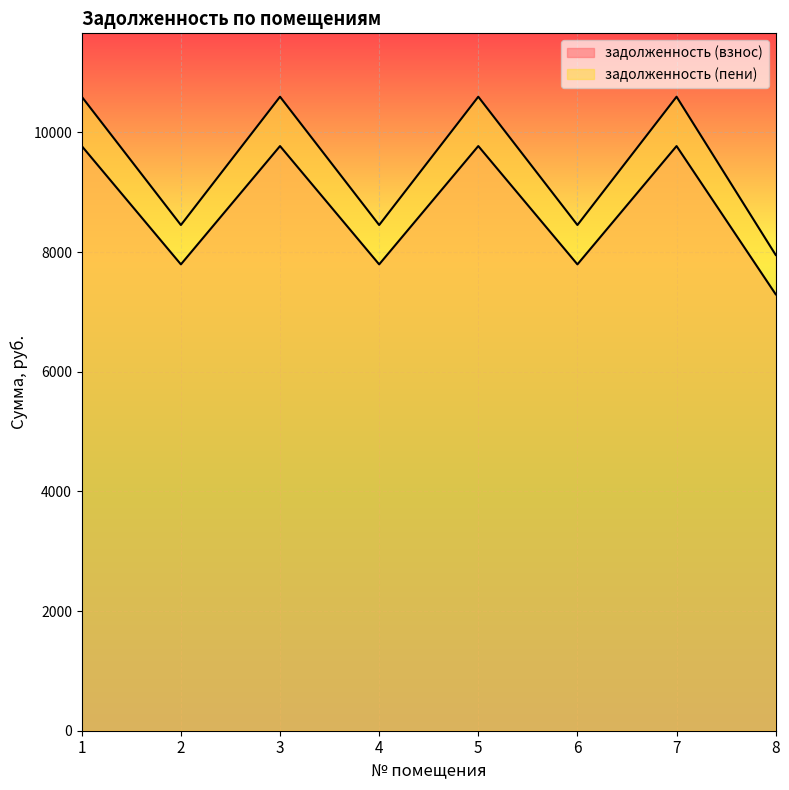

How many distinct data groups are displayed?

2